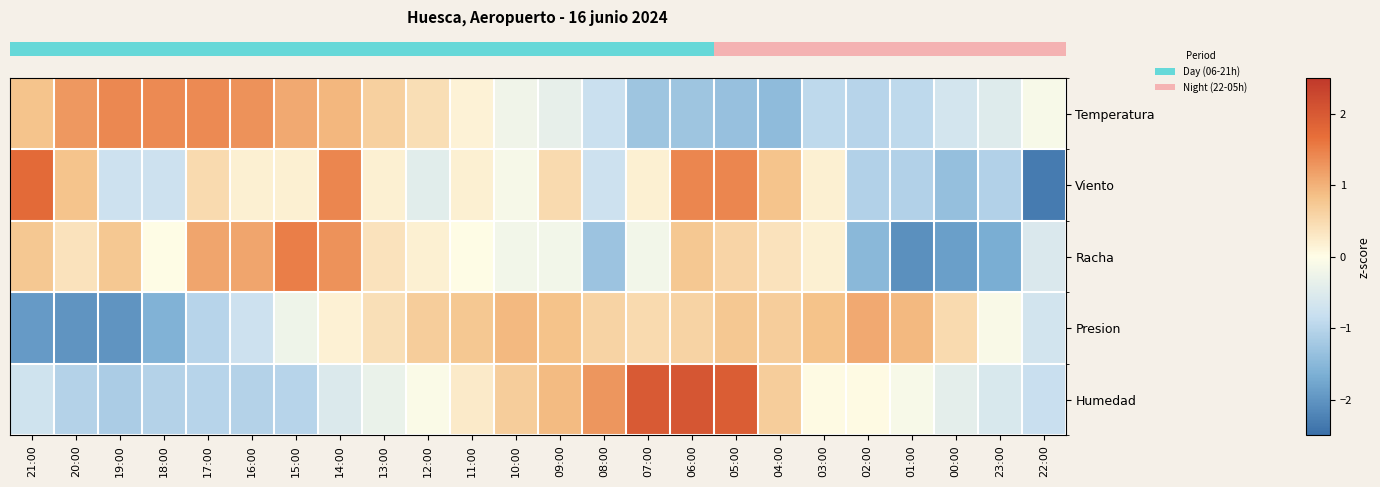

At which category does the chart reach its minimum across all series?

22:00